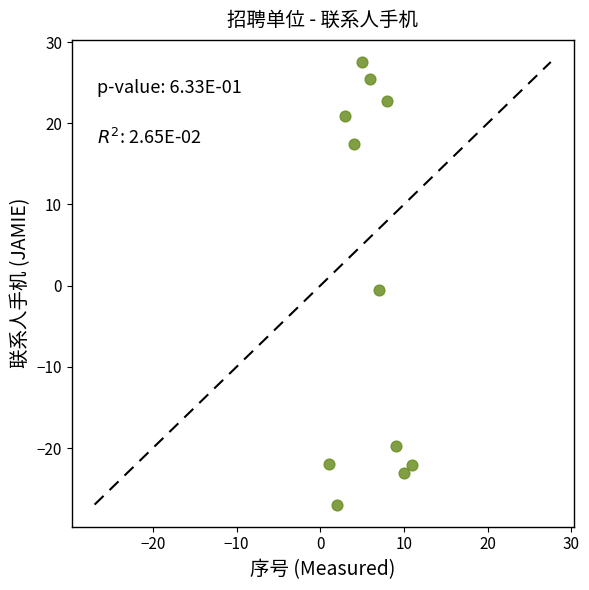

What is the average X value?

6.0